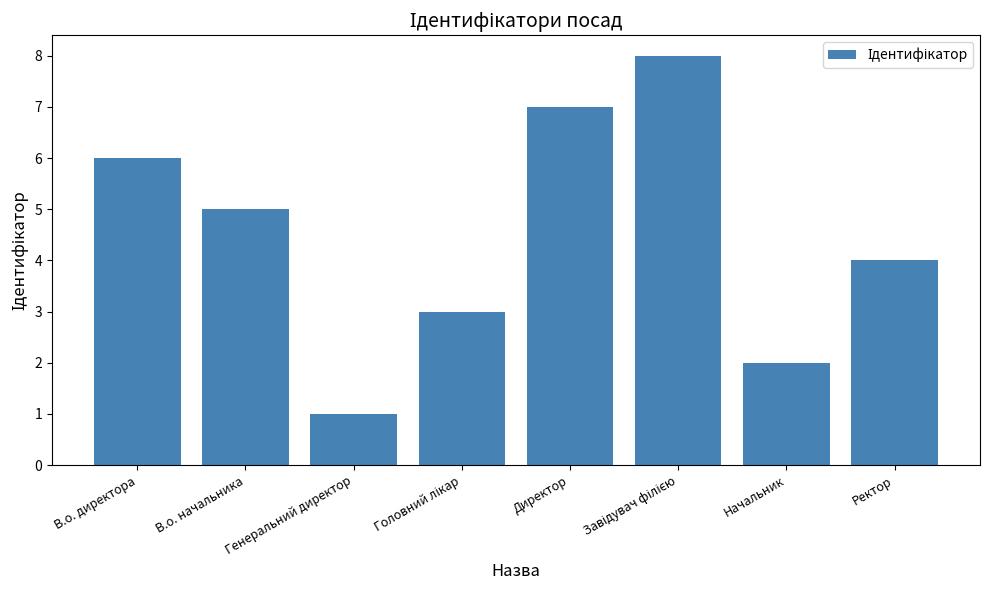

What is the difference between the values at Начальник and Директор?

5